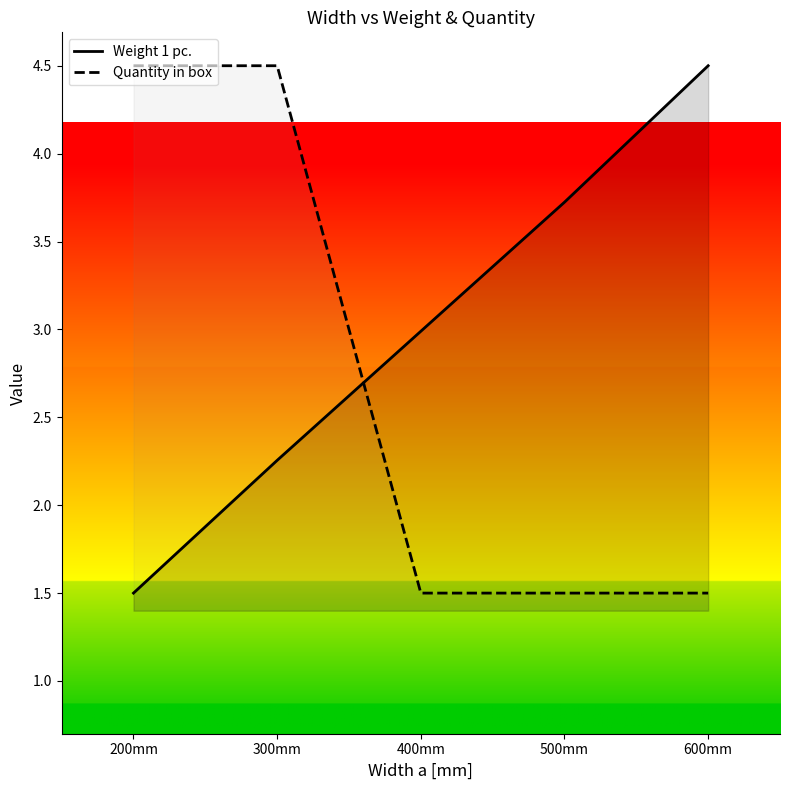

Is this an area chart (filled region under the line)?

No